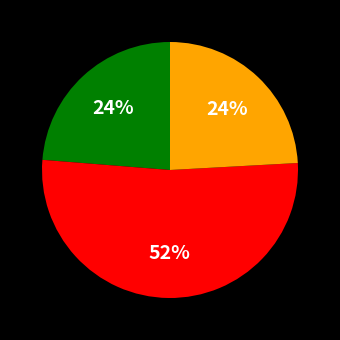

To the nearest percent, what is the average slice percentage?

33%